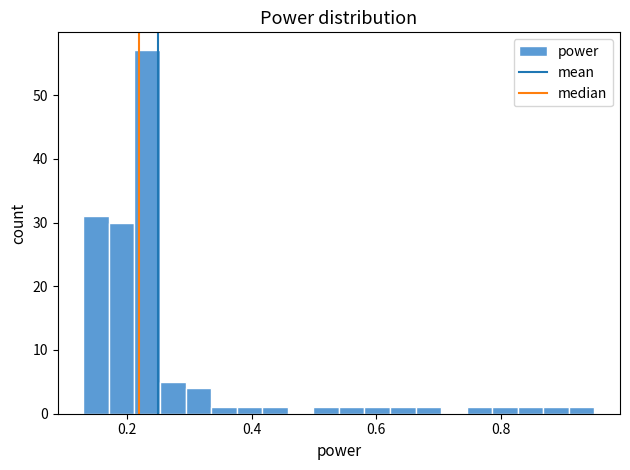

Around what value on the x-axis is the tallest bar? Give the approximate position of its centre, as read against the axis.

0.24